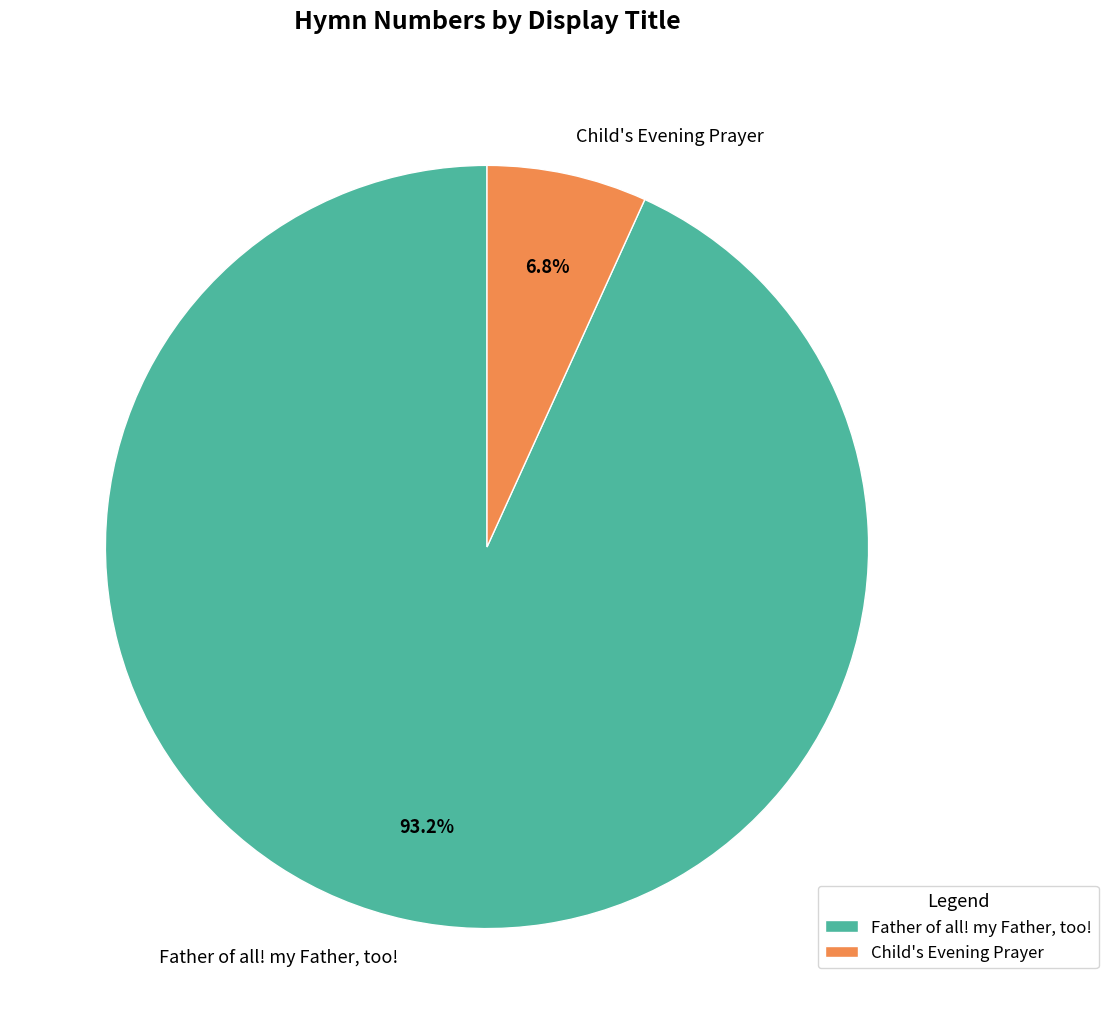

Rank the categories by value from highest to lowest.

Father of all! my Father, too!, Child's Evening Prayer